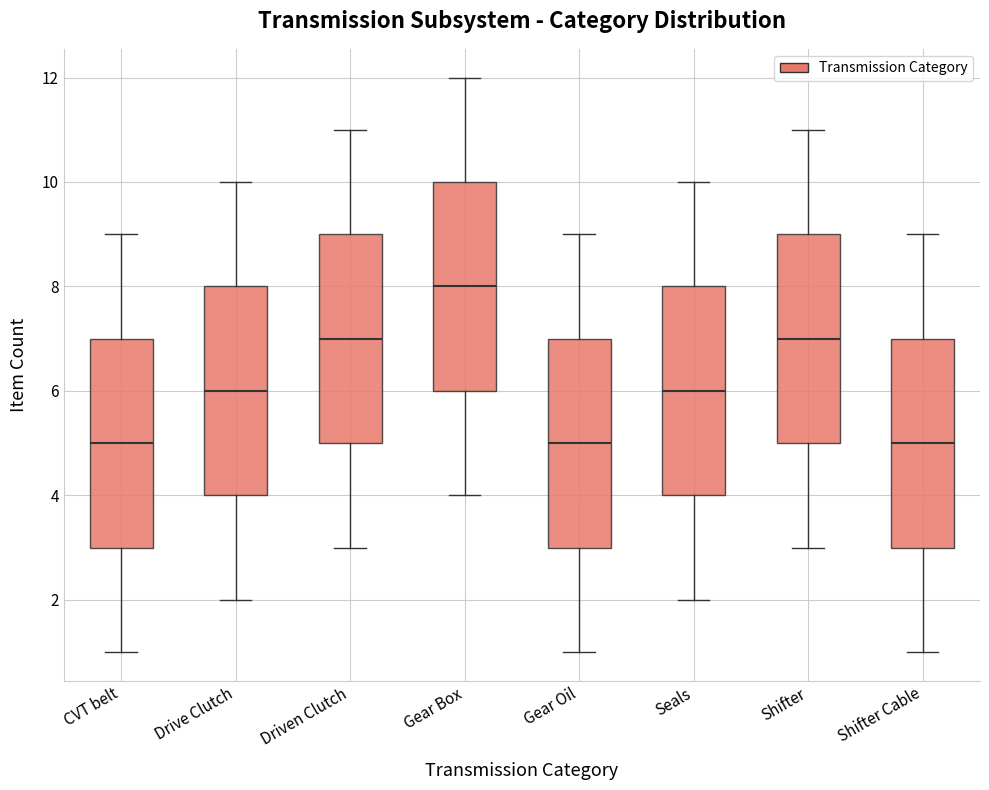

Where is the upper edge of the box for Drive Clutch on the y-axis? The values are not printed on the chart, so give them approximately, as read against the axis.

8